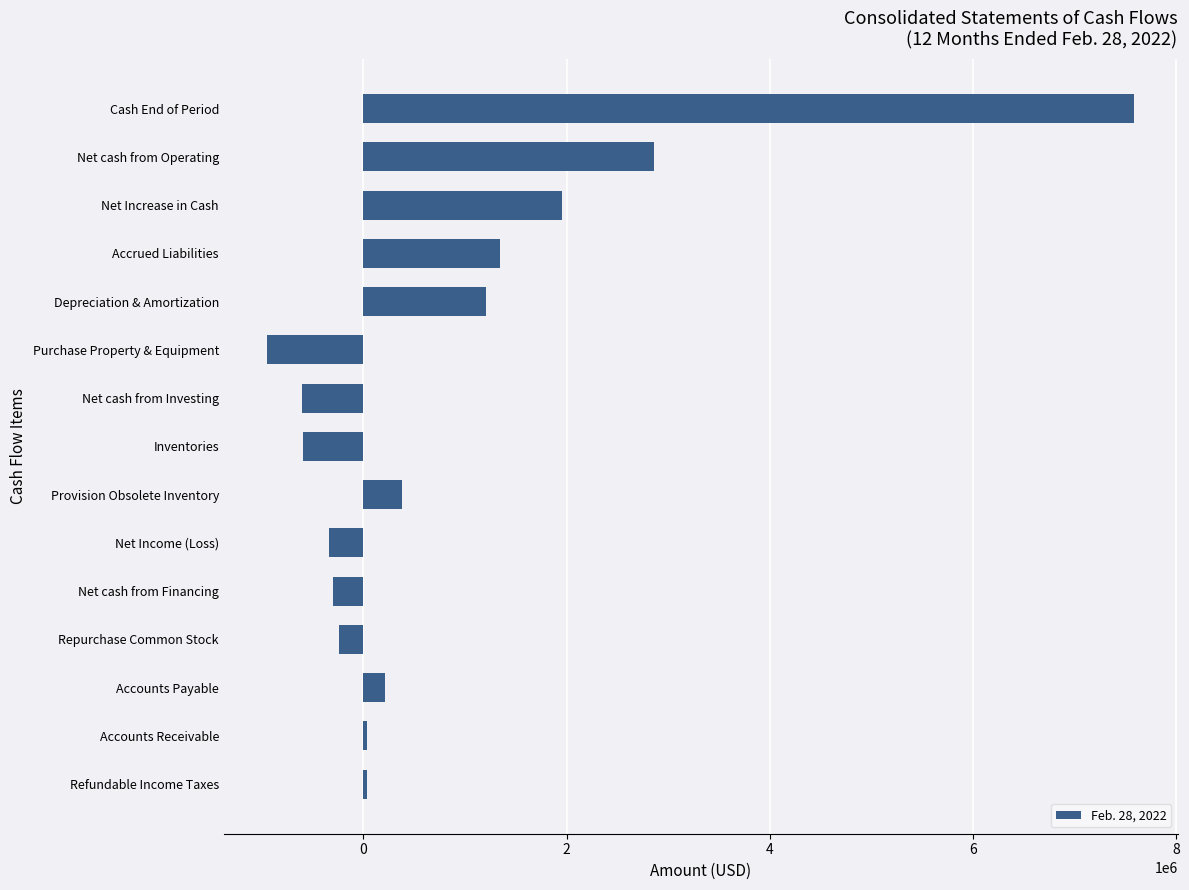

How many values are below 39588?

7